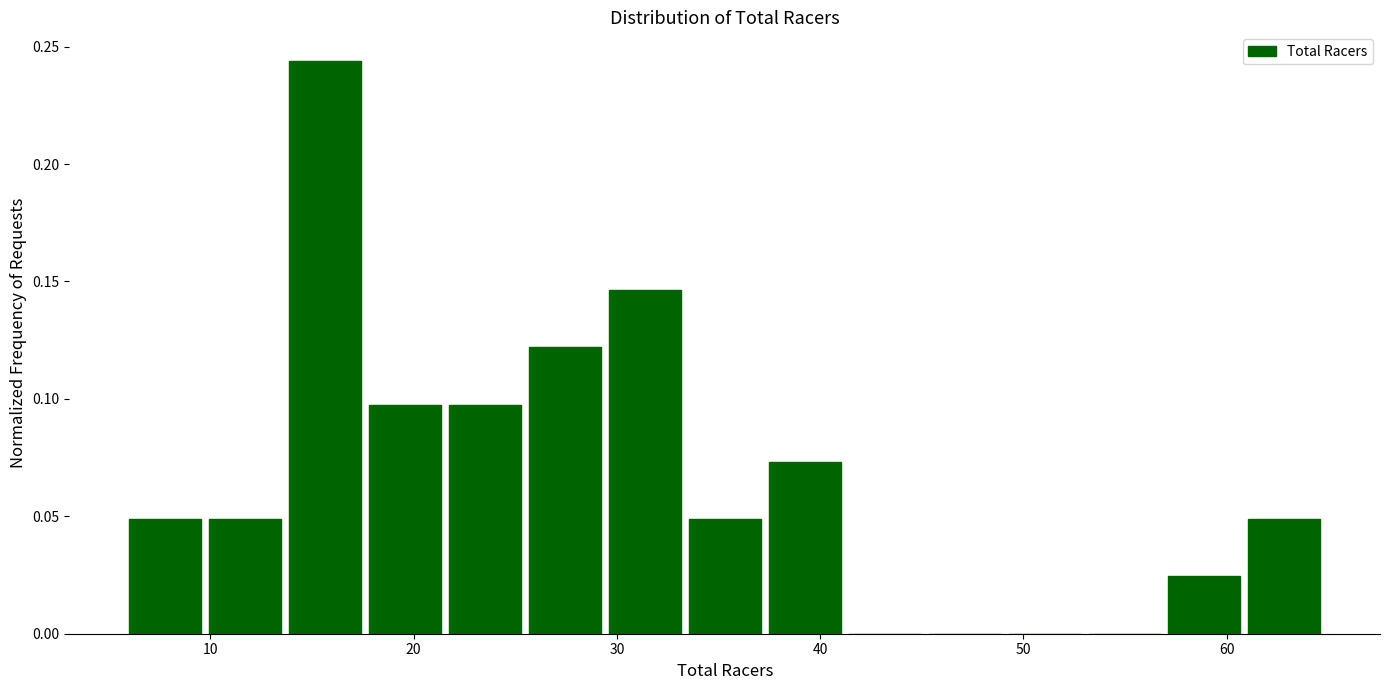

Around what value on the x-axis is the tallest bar? Give the approximate position of its centre, as read against the axis.

16